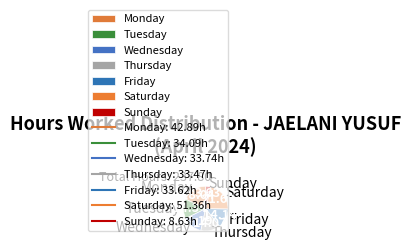

Which category has the biggest portion of the pie?

Saturday